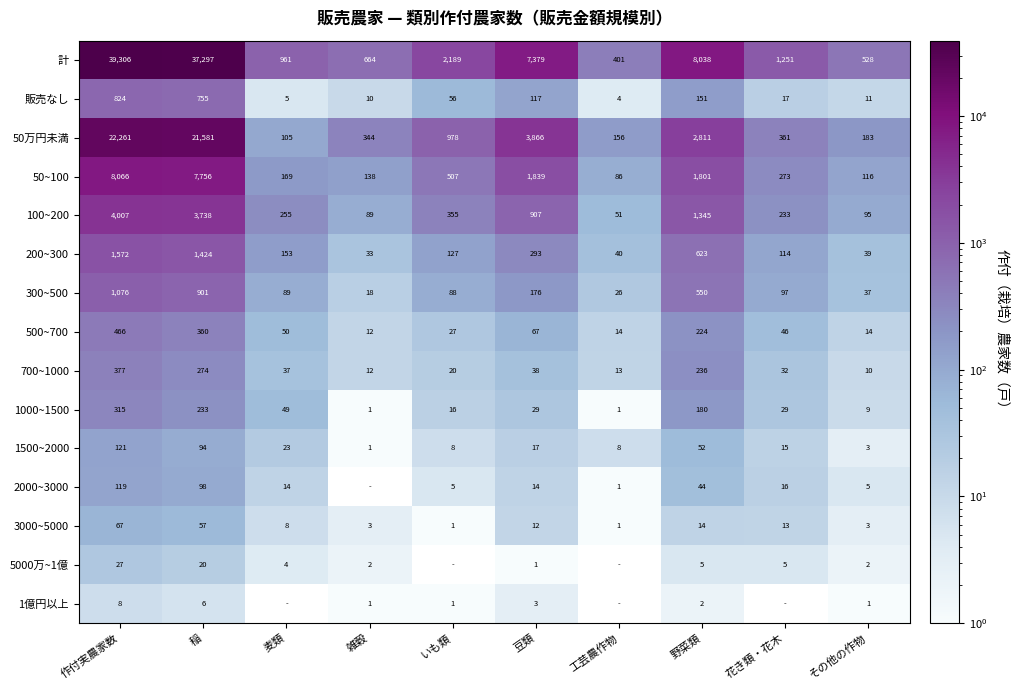

What is the difference between the second highest and second lowest values in the 700~1000 series?

262